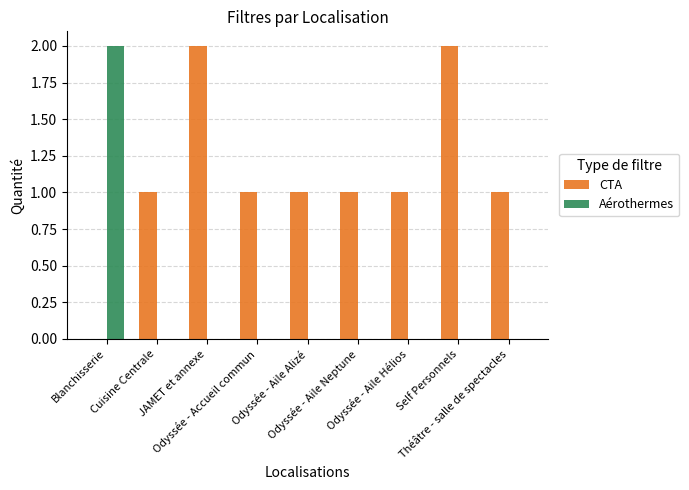

What is the sum of the CTA values at Blanchisserie and Odyssée - Aile Neptune?

1